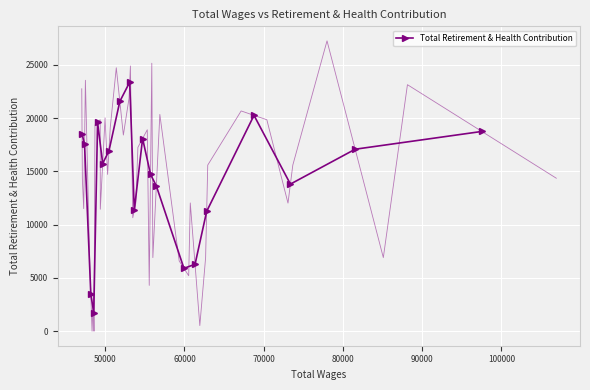

True or false: Total Retirement & Health Contribution has more than 0 interior local peaks.

True